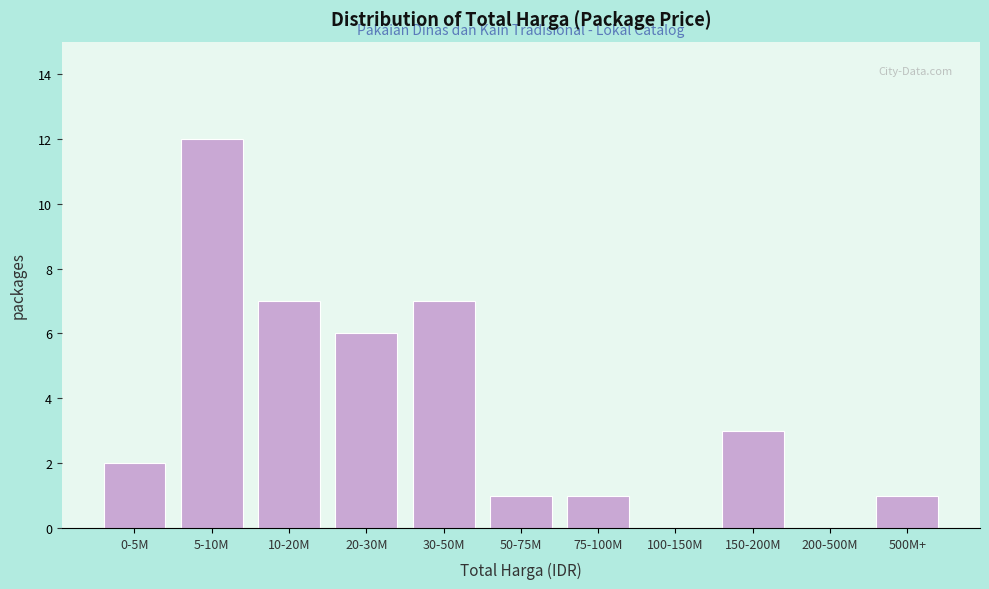

Reading left to right, extract all data points from this chart.

0-5M=2	5-10M=12	10-20M=7	20-30M=6	30-50M=7	50-75M=1	75-100M=1	100-150M=0	150-200M=3	200-500M=0	500M+=1